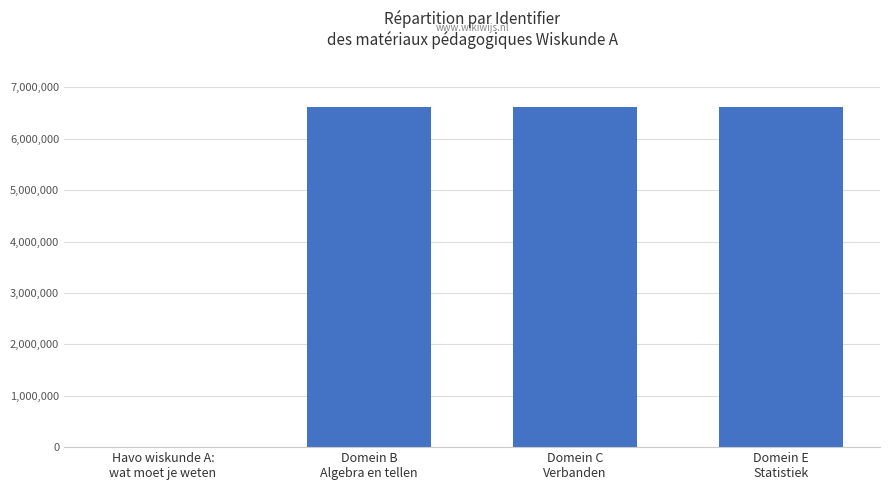

What is the greatest value displayed?

6621332